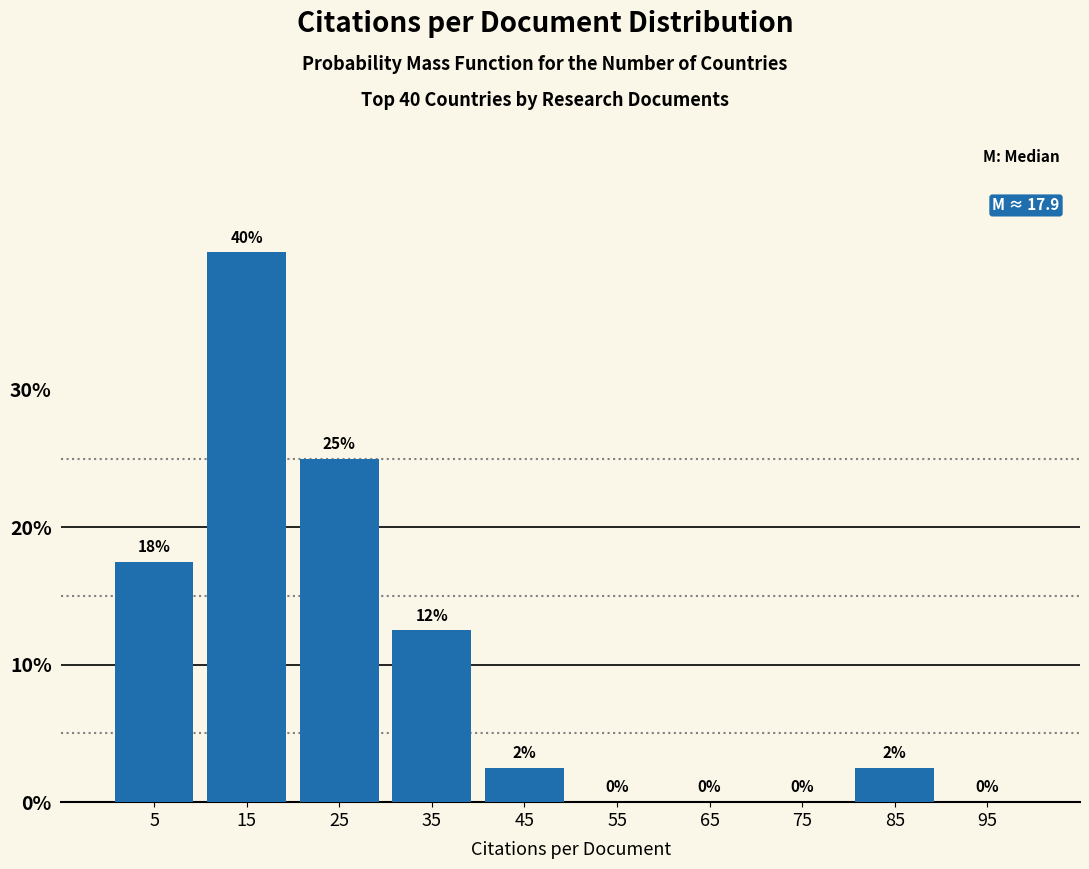

Over which range of the x-axis is the bar tallest?

10 to 20